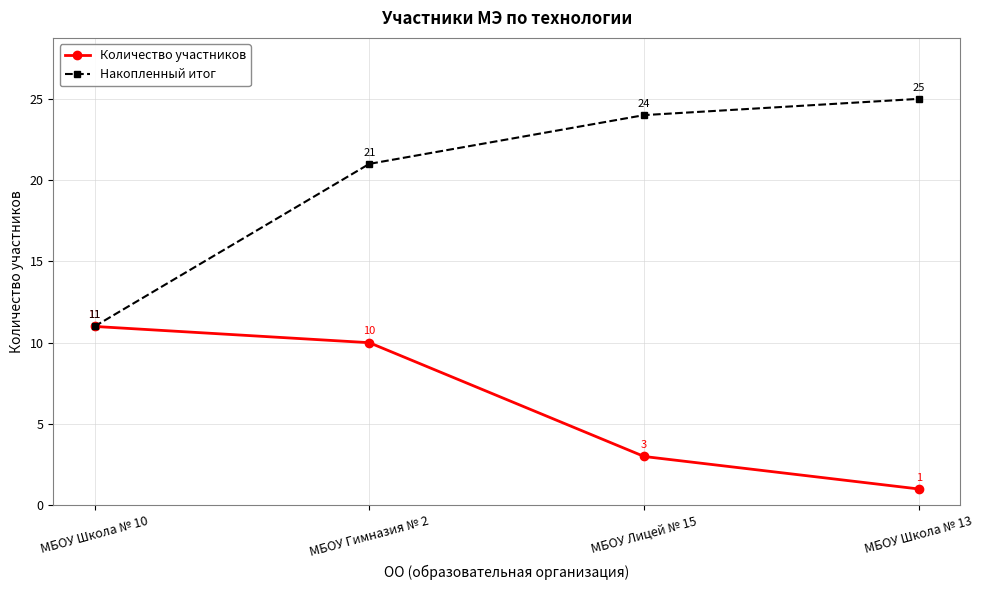

Does the chart have visible grid lines?

Yes